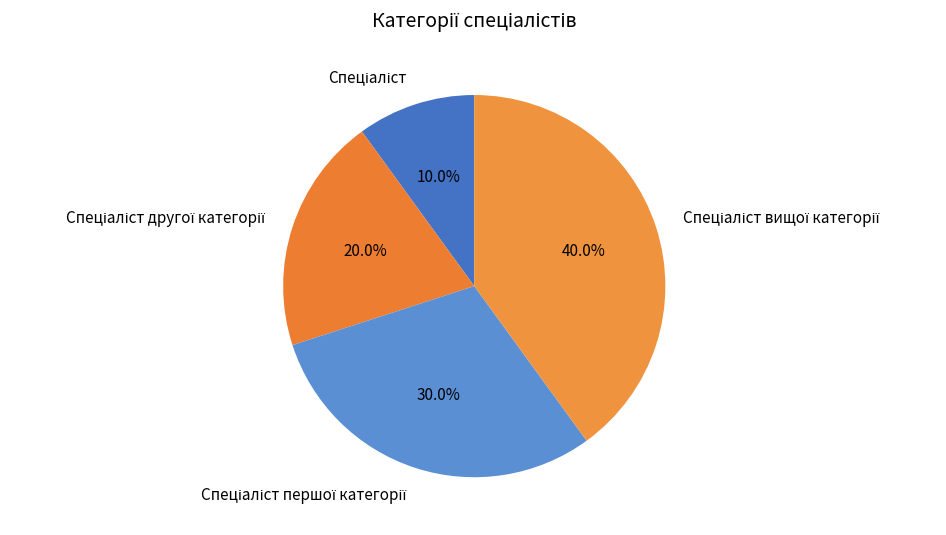

Is there any slice that represents more than half of the pie?

No